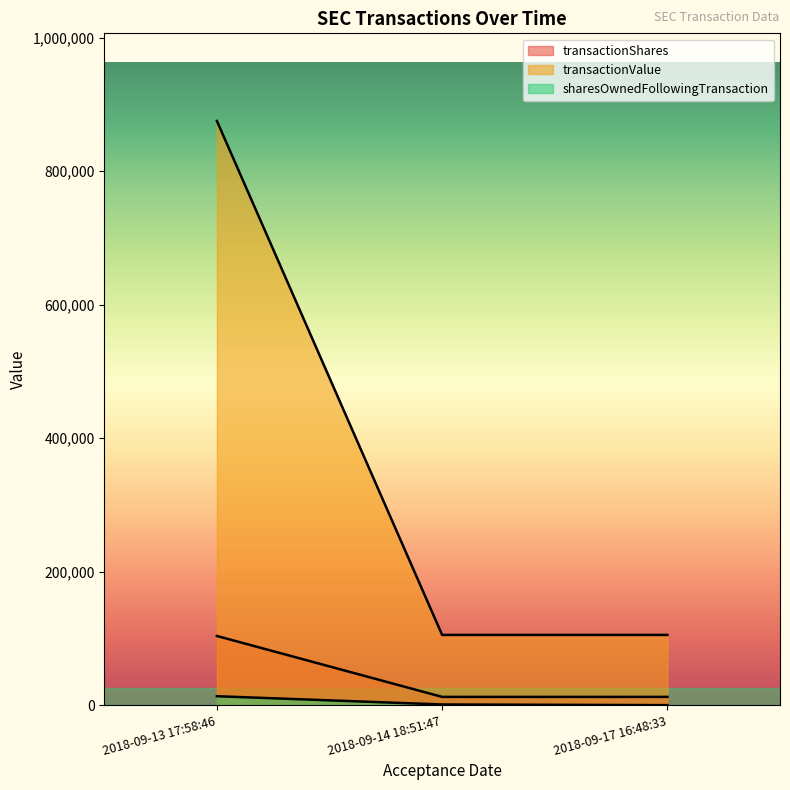

How many lines are shown in the chart?

3